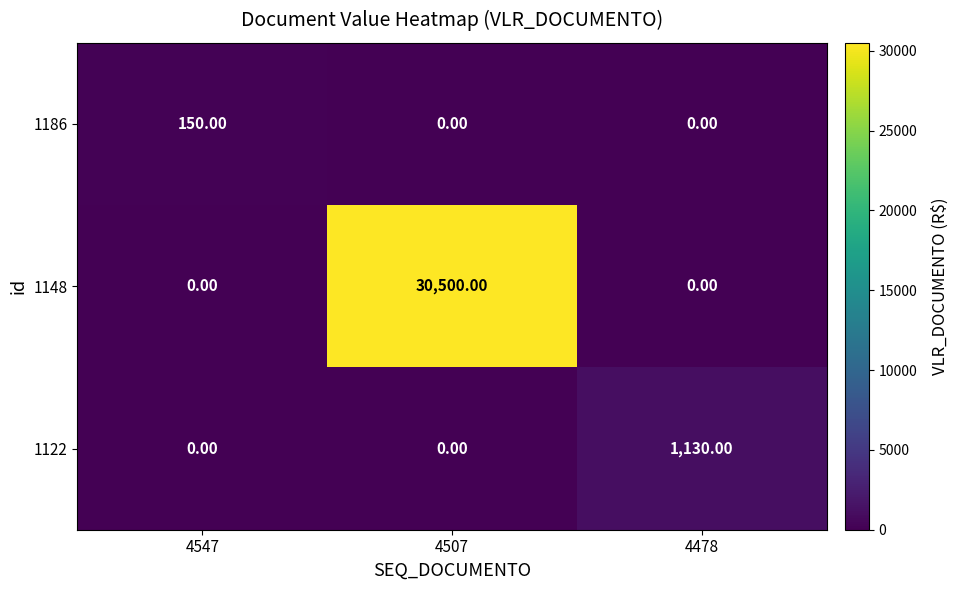

Which series changed the most between 4547 and 4478?

1122